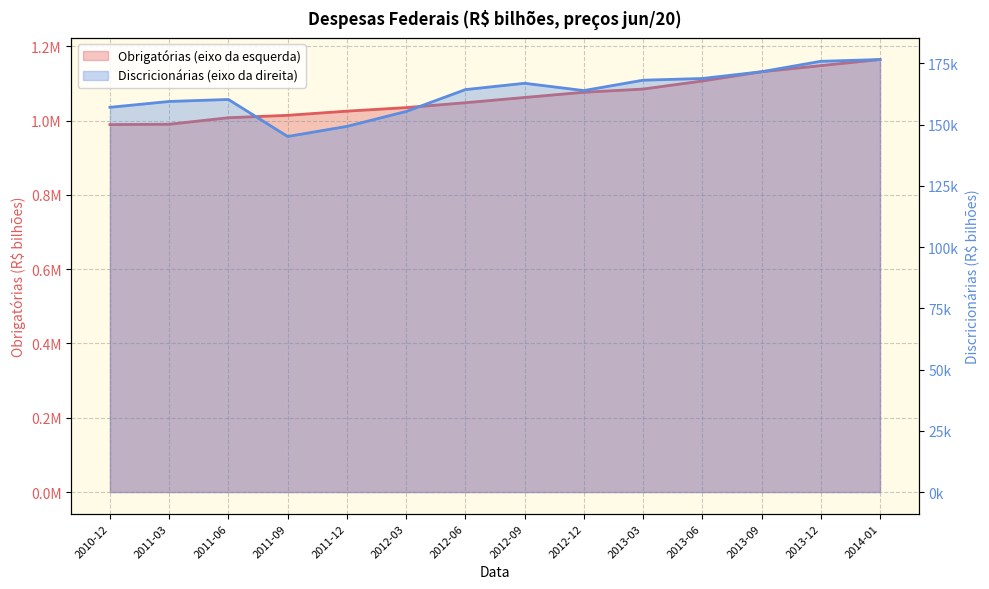

Reading left to right, transcribe all the data shown in this chart.

Obrigatórias (eixo da esquerda): 989347.3	990203.2	1007784.0	1014247.4	1025533.1	1035045.8	1048196.6	1062344.4	1076336.2	1084954.4	1106730.8	1131567.0	1148107.9	1164529.5
Discricionárias (eixo da direita): 157108.8	159492.6	160310.8	145195.6	149314.2	155409.1	164336.2	166924.0	163943.7	168178.5	168873.0	171634.8	175893.4	176623.3